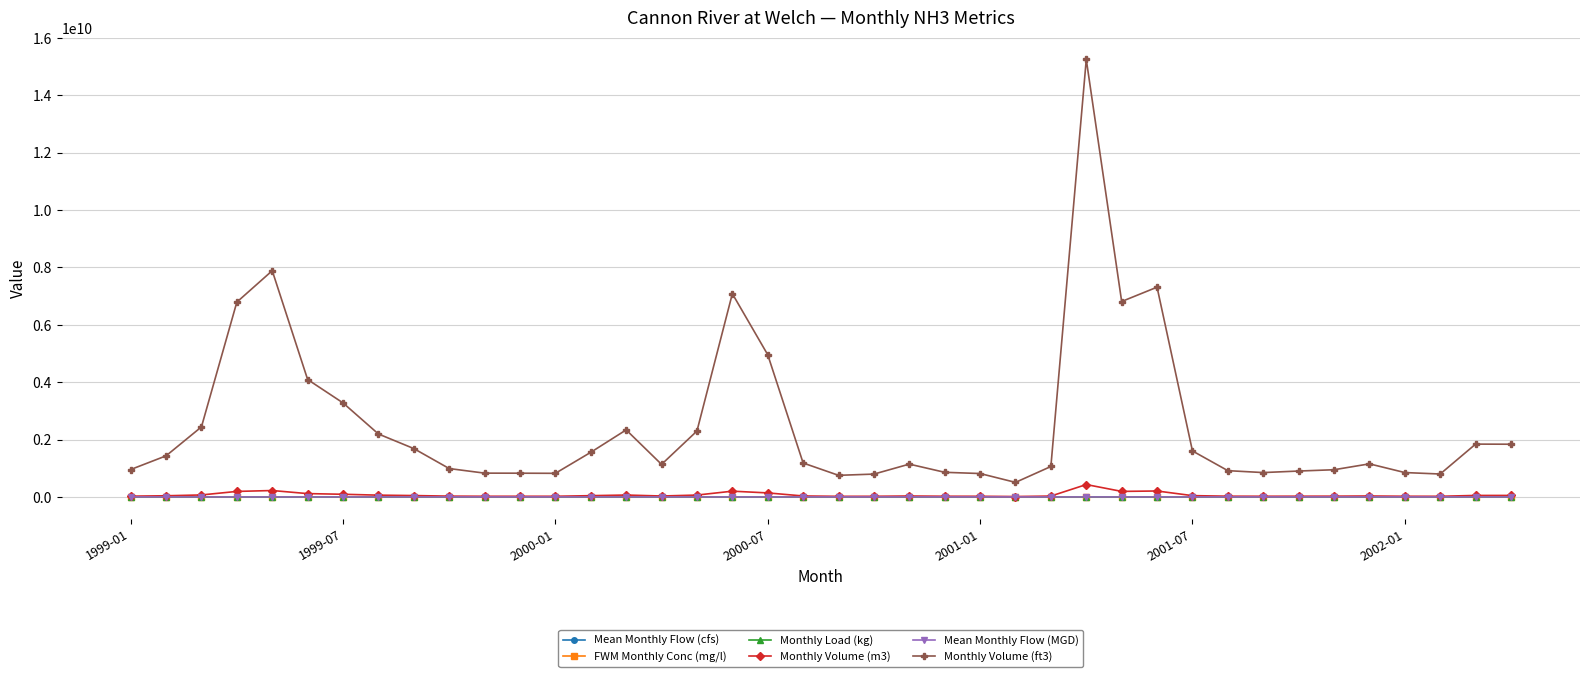

True or false: FWM Monthly Conc (mg/l) has more than 2 points higher than both neighbors.

True